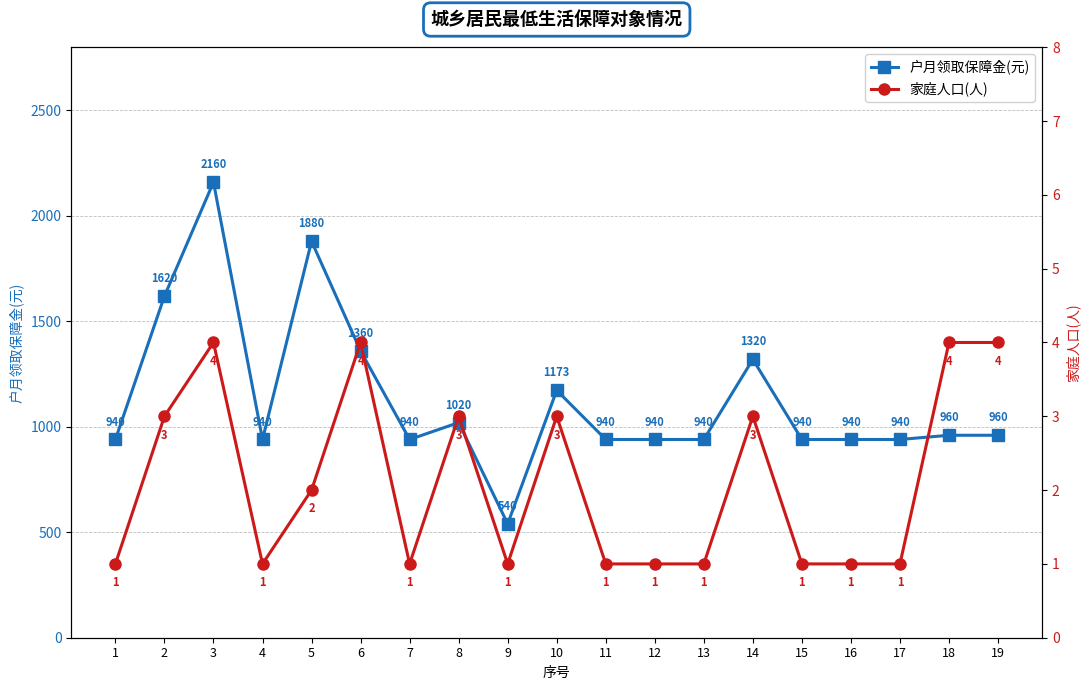

True or false: 户月领取保障金(元) and 家庭人口(人) intersect in this chart.

False